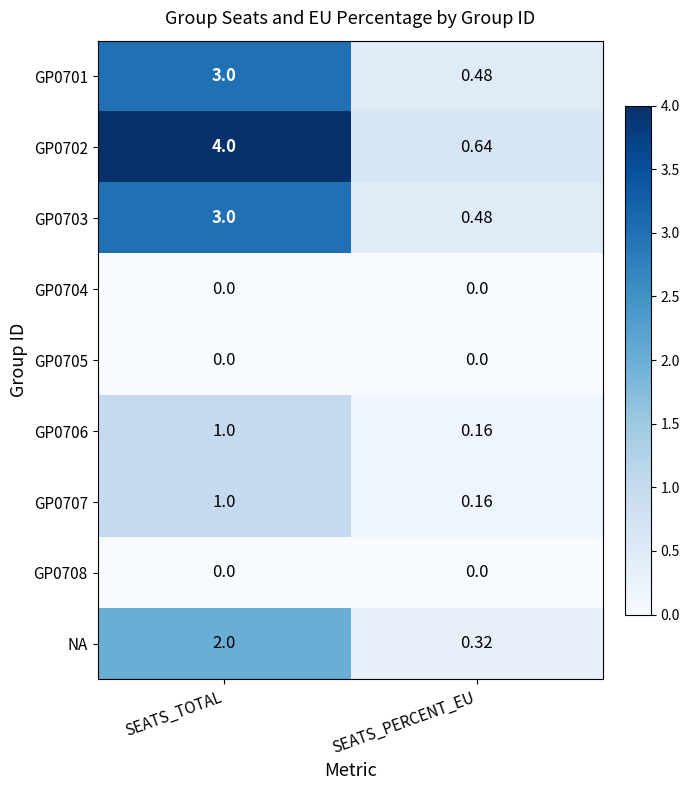

Is the value of GP0707 at SEATS_TOTAL greater than the value of GP0706 at SEATS_PERCENT_EU?

Yes